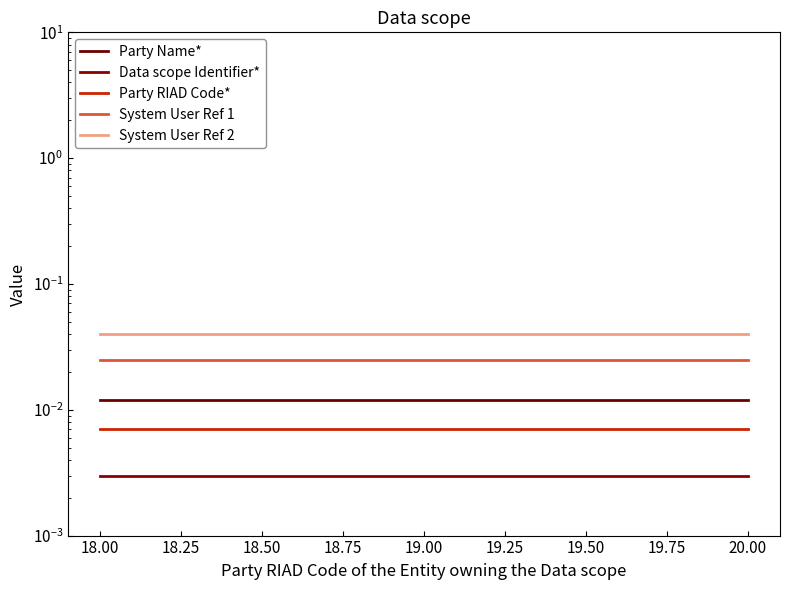

Rank the series at 18.50 from lowest to highest value.

Data scope Identifier*, Party RIAD Code*, Party Name*, System User Ref 1, System User Ref 2